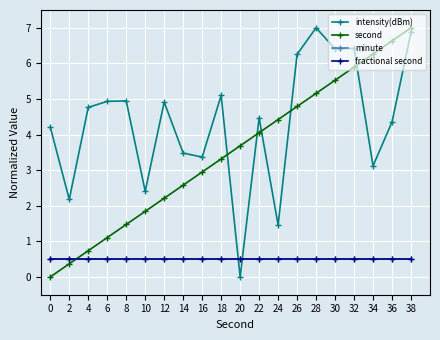

Reading right to left, transcribe all the data shown in this chart.

intensity(dBm): 6.9	4.4	3.1	6.4	6.4	7.0	6.3	1.5	4.5	0.0	5.1	3.4	3.5	4.9	2.4	4.9	4.9	4.8	2.2	4.2
second: 7.0	6.6	6.3	5.9	5.5	5.2	4.8	4.4	4.1	3.7	3.3	2.9	2.6	2.2	1.8	1.5	1.1	0.7	0.4	0.0
minute: 0.5	0.5	0.5	0.5	0.5	0.5	0.5	0.5	0.5	0.5	0.5	0.5	0.5	0.5	0.5	0.5	0.5	0.5	0.5	0.5
fractional second: 0.5	0.5	0.5	0.5	0.5	0.5	0.5	0.5	0.5	0.5	0.5	0.5	0.5	0.5	0.5	0.5	0.5	0.5	0.5	0.5